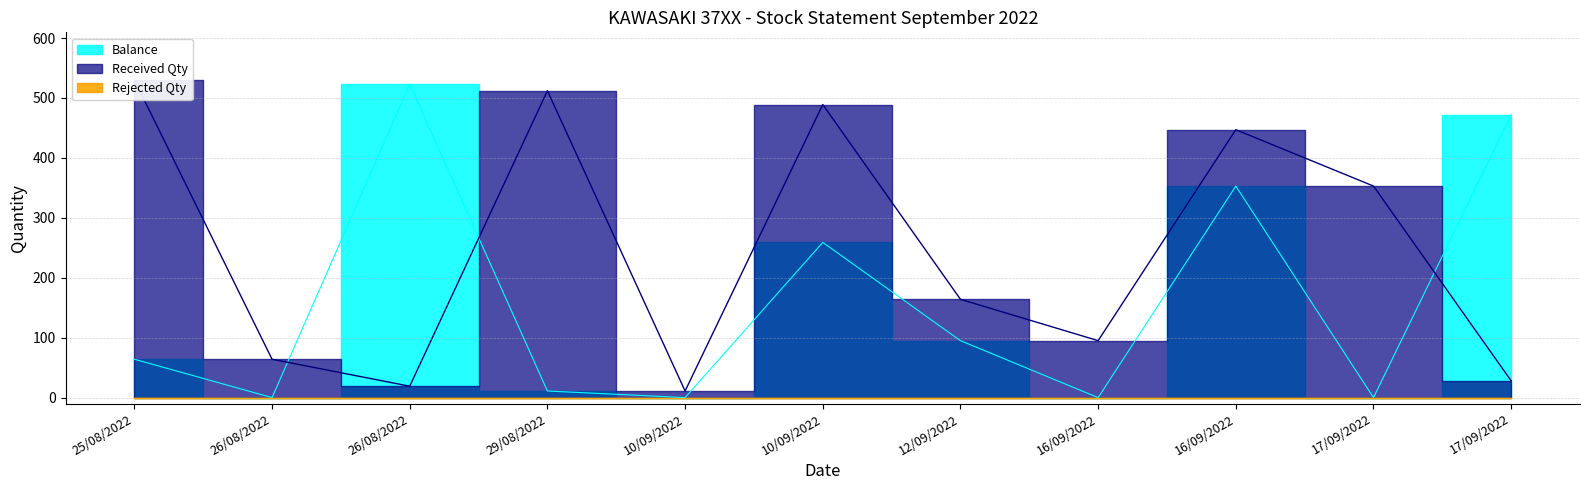

How many values in the Received Qty series exceed 164?

5